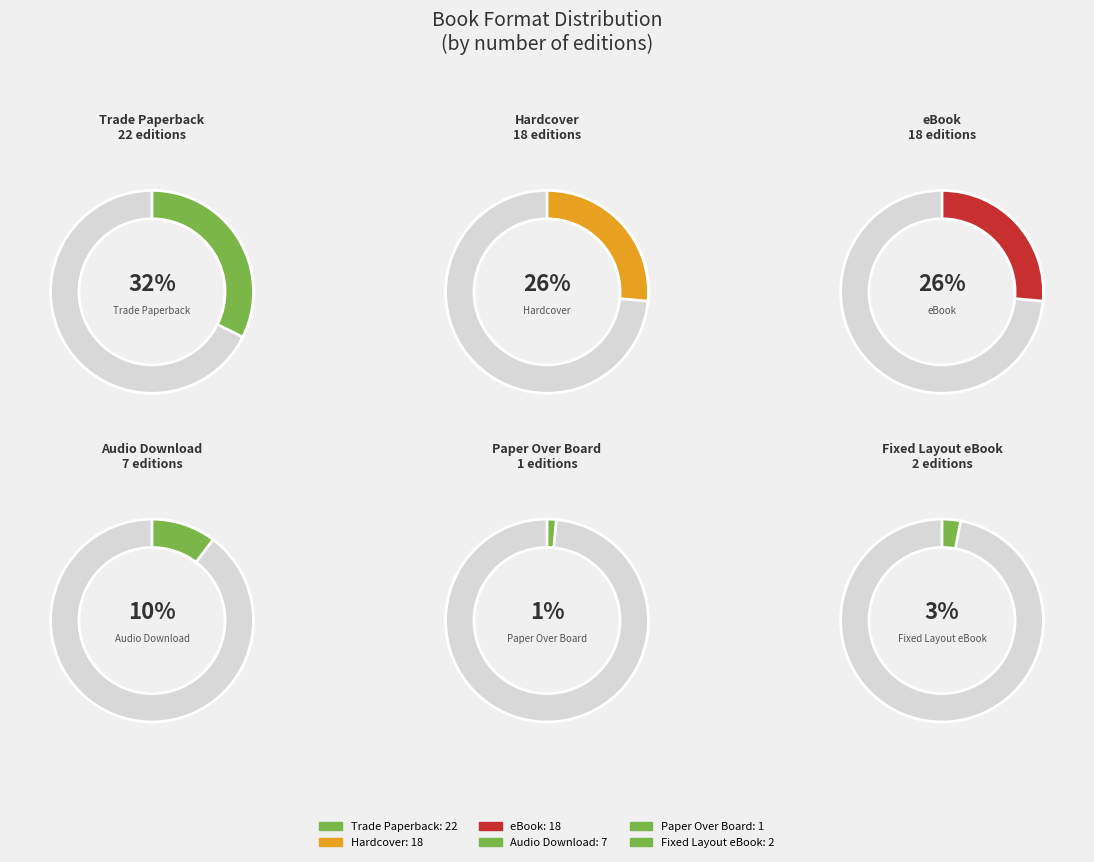

To the nearest percent, what is the difference between the largest and smallest slice percentages?

31%